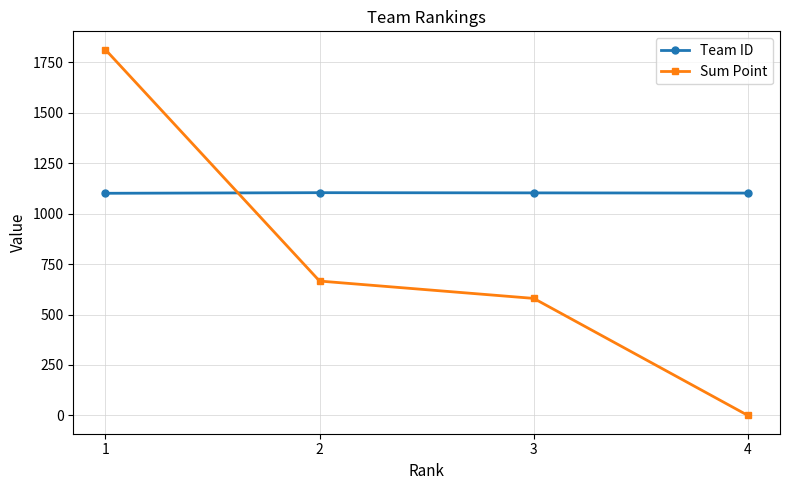

Is it true that Sum Point equals 580 at 3?

True